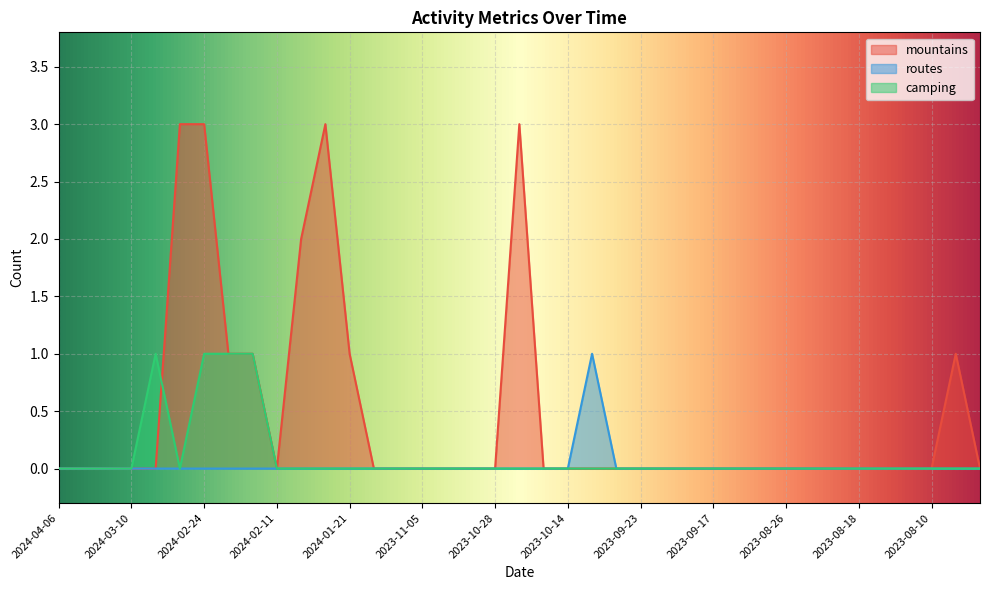

What are all the series names shown in the legend?

mountains, routes, camping